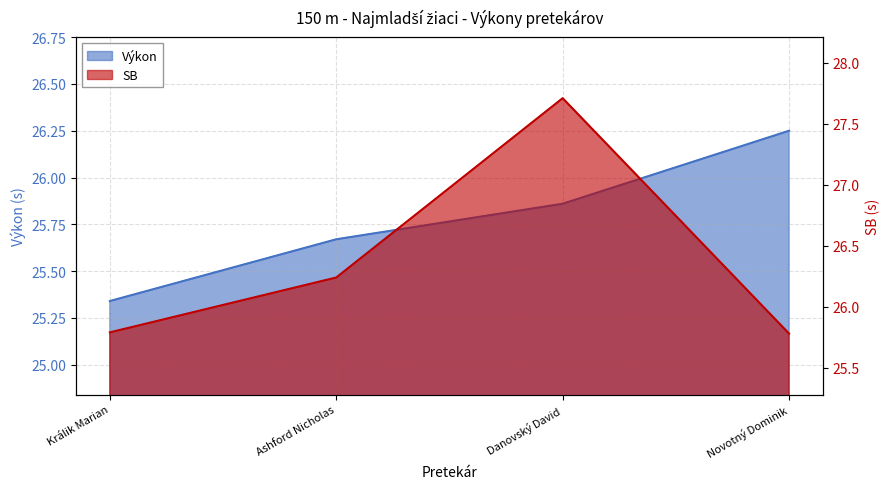

Between which two adjacent categories do SB and Výkon first intersect?

Danovský David and Novotný Dominik